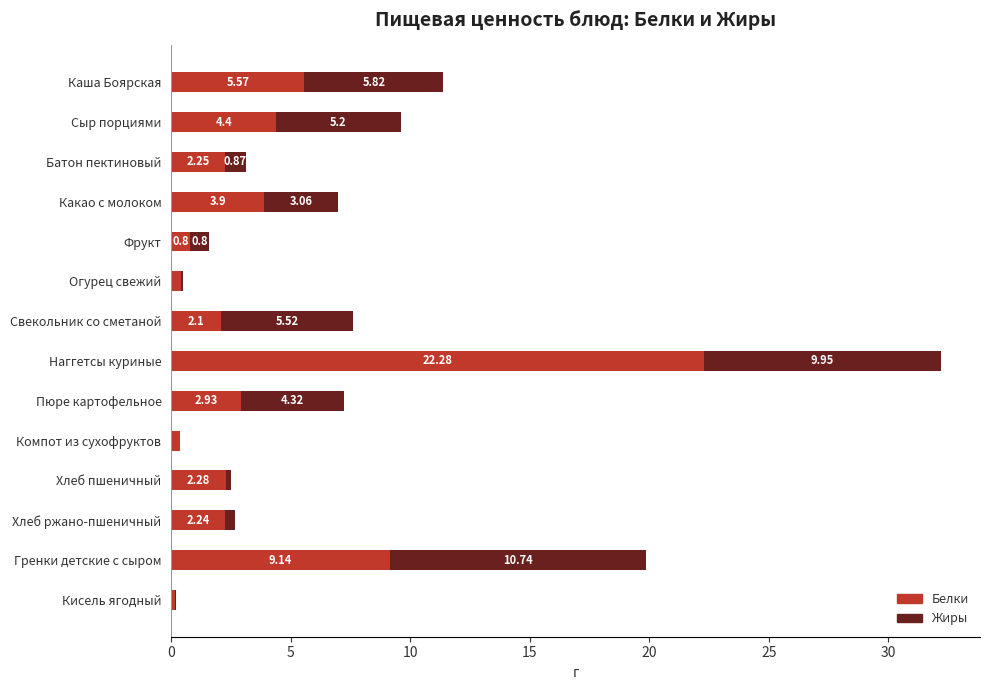

What is the sum of all Белки values?

58.8